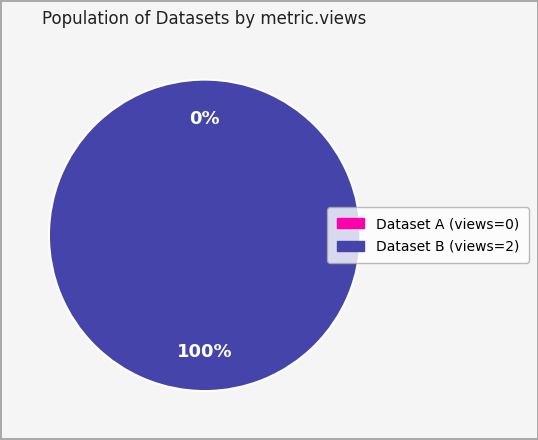

What is the majority slice?

5ae9e13bc8d8c9146d44cce7